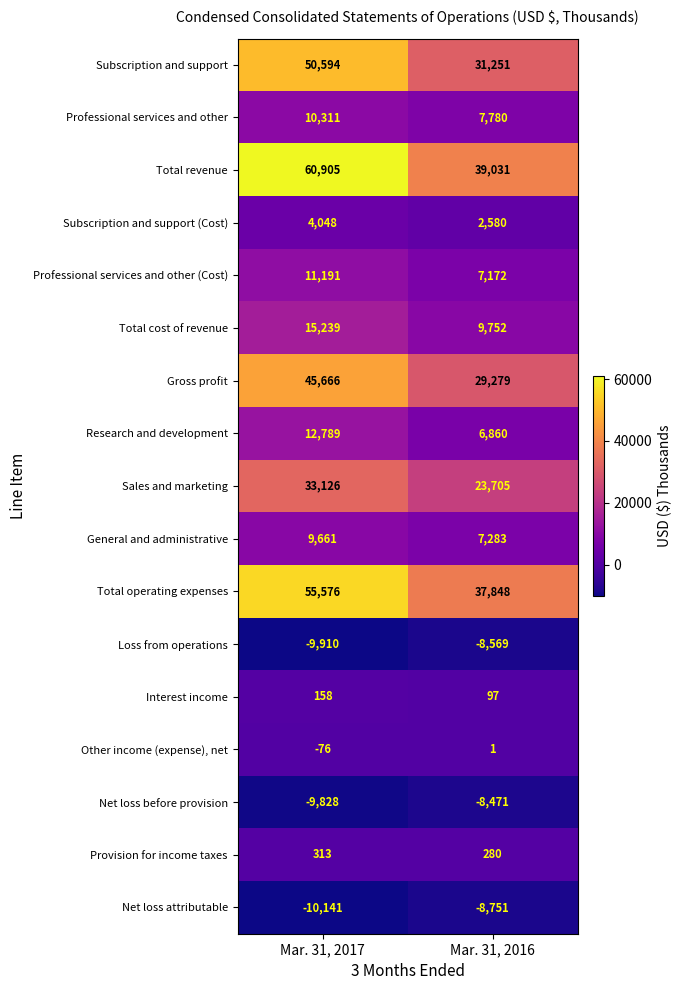

Is it true that Total revenue equals 60905 at Mar. 31, 2017?

True